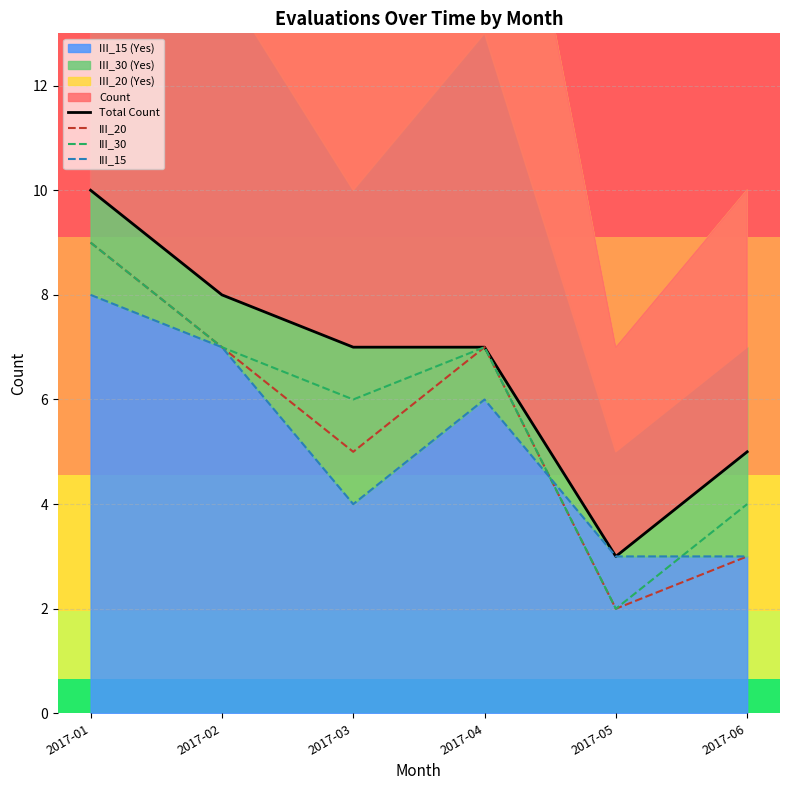

How many III_30 values are between 4 and 7?

4